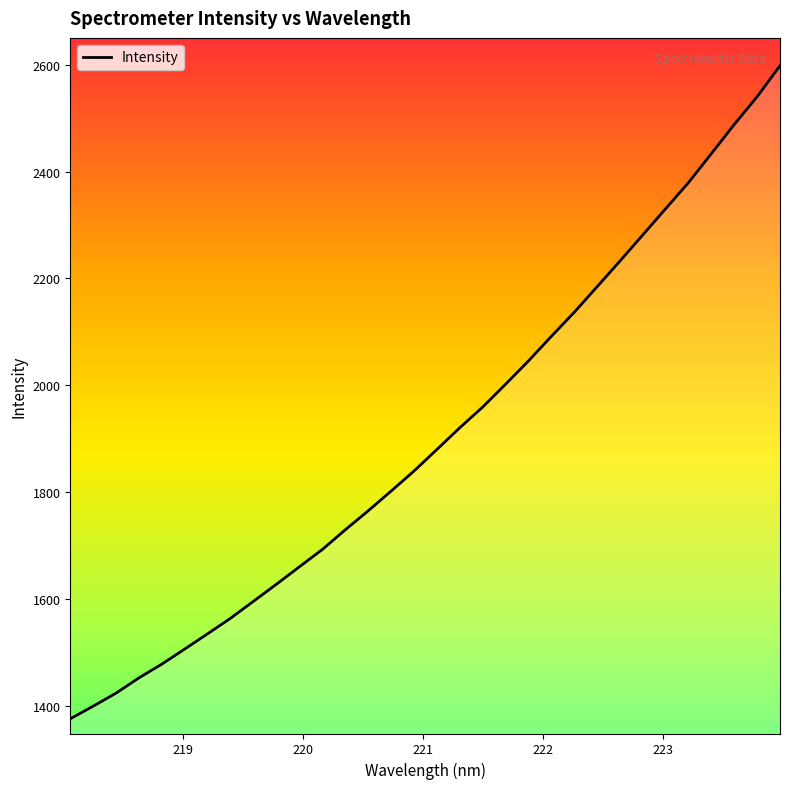

What is the difference between the maximum and minimum values?

1222.3